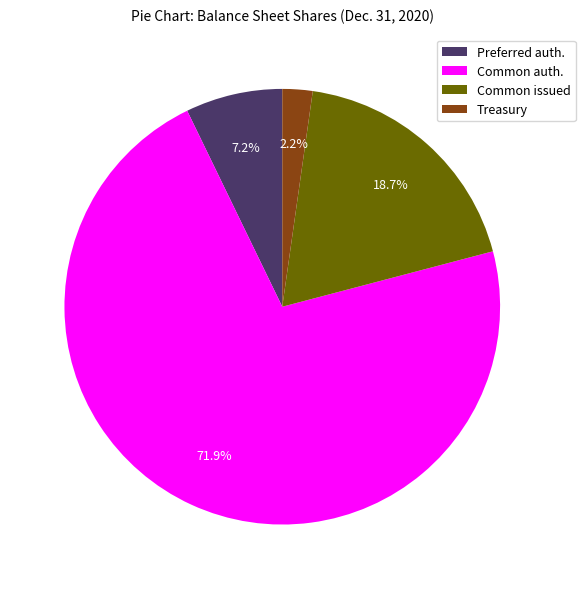

Combined, what portion of the pie is Preferred auth. and Common issued?

25.9%